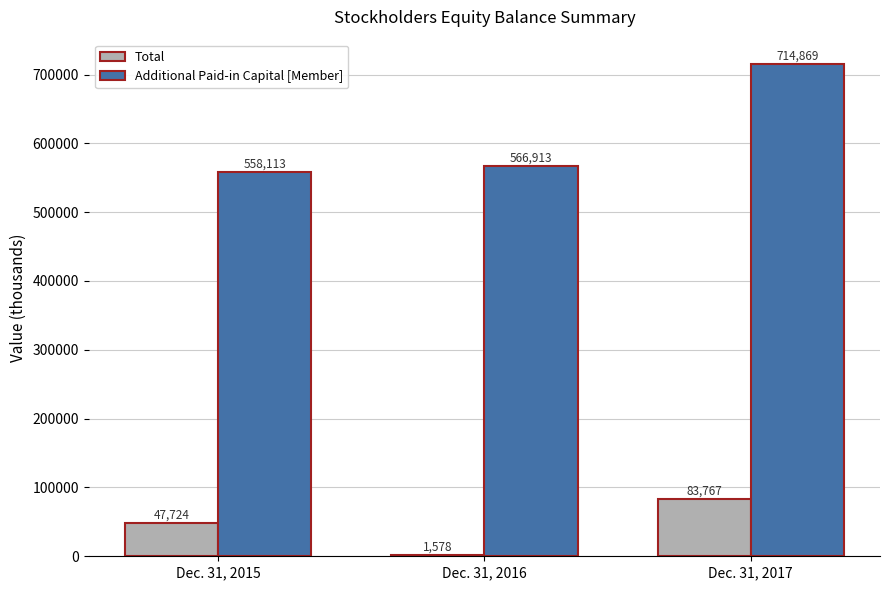

Is the value of Additional Paid-in Capital [Member] at Dec. 31, 2016 greater than the value of Total at Dec. 31, 2015?

Yes